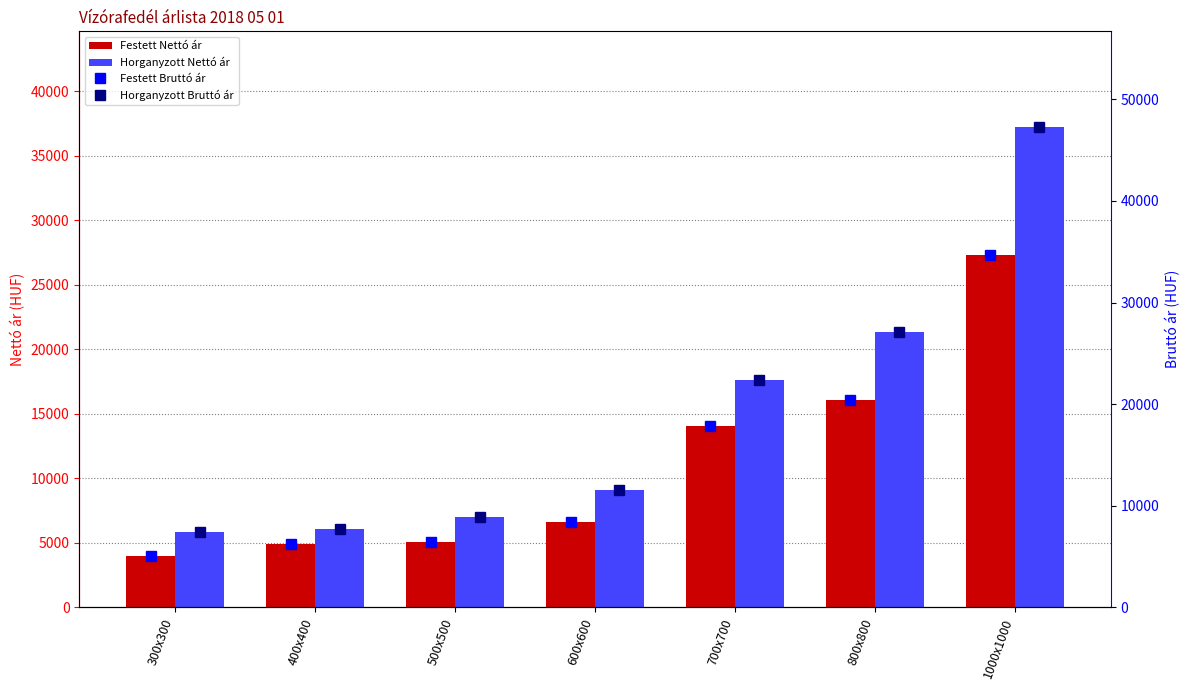

Is the value of Festett Bruttó ár at 800x800 greater than the value of Festett Nettó ár at 500x500?

Yes